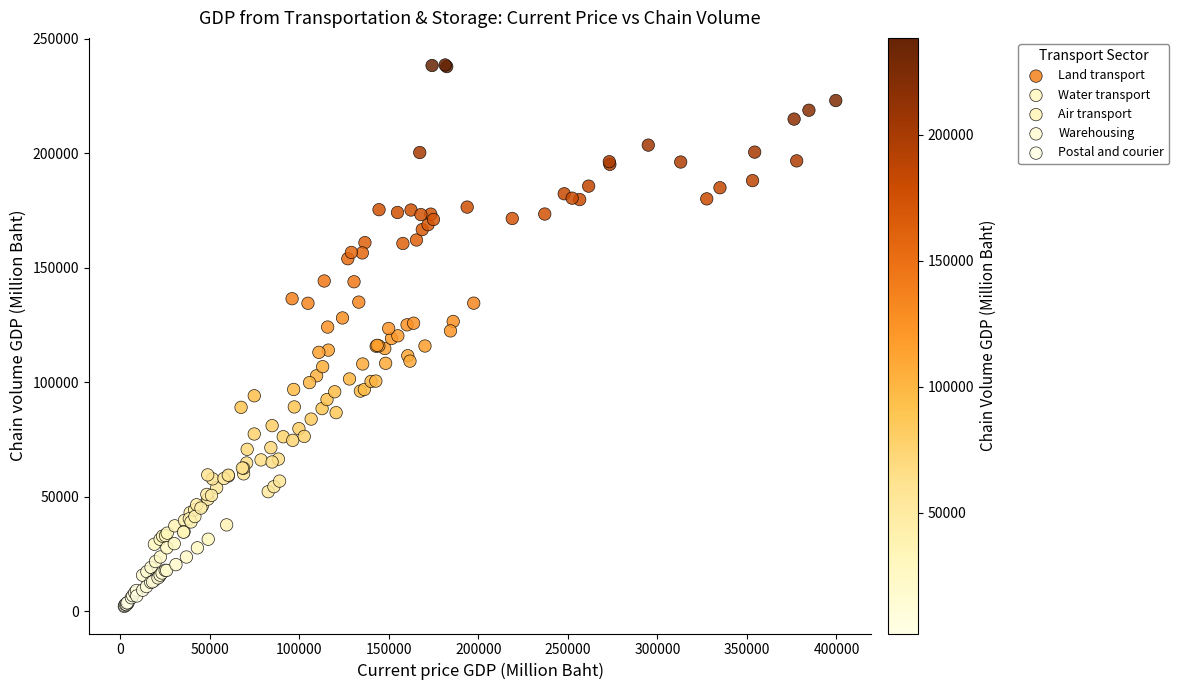

Which series reaches the maximum Y coordinate?

Air transport